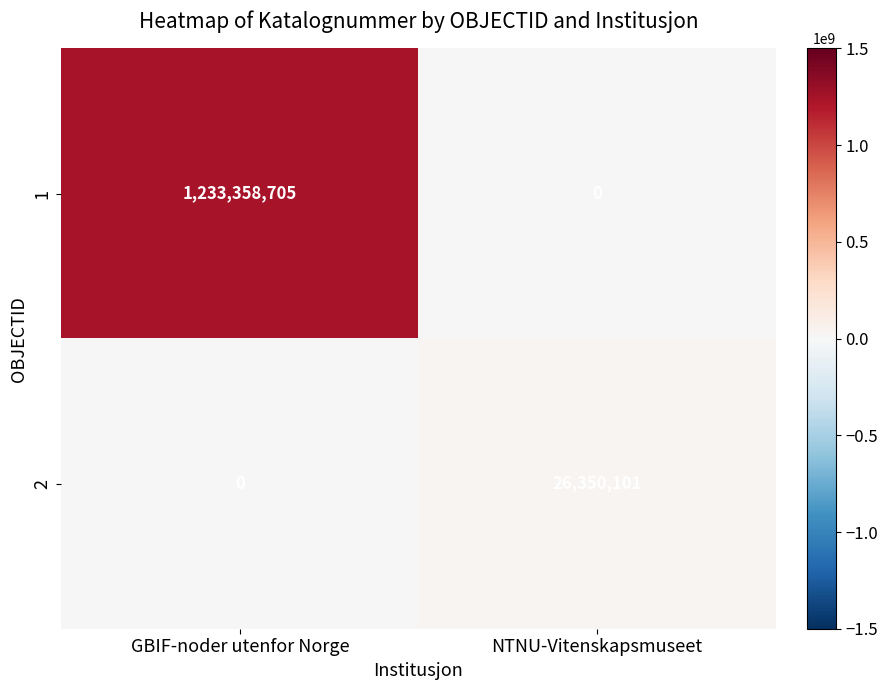

What is the difference between the highest and lowest values at NTNU-Vitenskapsmuseet?

26350101